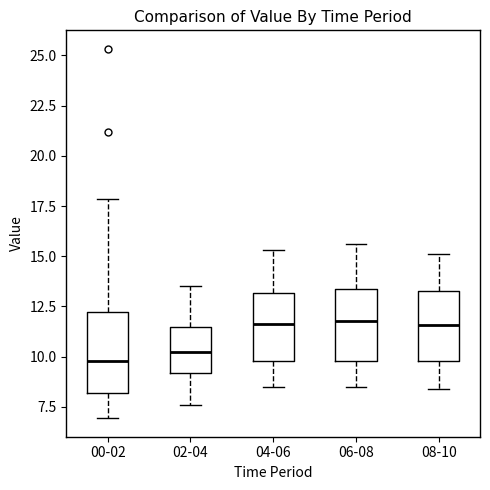

Reading left to right, read every box against the y-axis: the position of its median line, the range the box covers, and the ends of its whiskers. The values are not printed on the chart, so give them approximately, as read against the axis.

00-02: median 10.0, box 8.0 to 12.0, whiskers 7.0 to 18.0
02-04: median 10.5, box 9.0 to 11.5, whiskers 7.5 to 13.5
04-06: median 11.5, box 10.0 to 13.0, whiskers 8.5 to 15.5
06-08: median 12.0, box 10.0 to 13.5, whiskers 8.5 to 15.5
08-10: median 11.5, box 10.0 to 13.5, whiskers 8.5 to 15.0